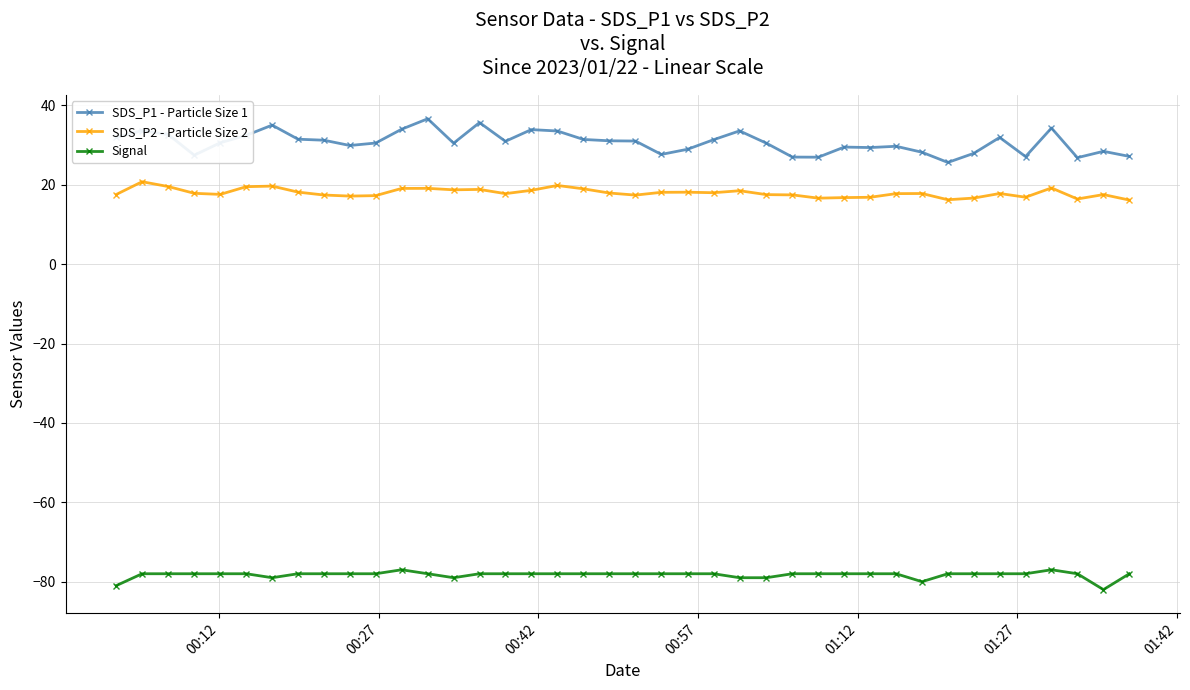

True or false: Signal and SDS_P1 - Particle Size 1 cross at least once.

False